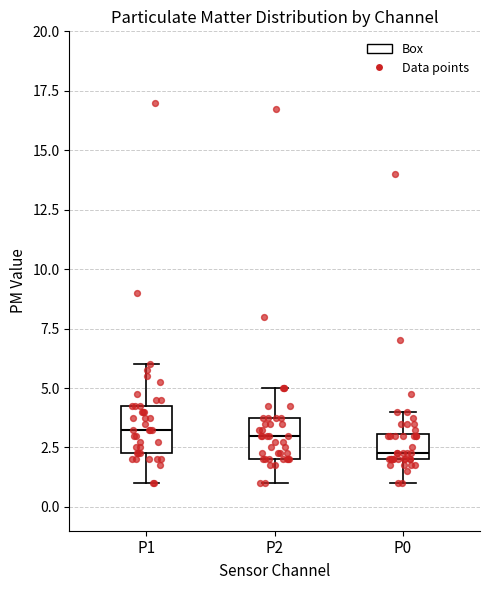

Reading left to right, read every box against the y-axis: the position of its median line, the range the box covers, and the ends of its whiskers. The values are not printed on the chart, so give them approximately, as read against the axis.

P1: median 3.5, box 2.5 to 4.5, whiskers 1.0 to 6.0
P2: median 3.0, box 2.0 to 4.0, whiskers 1.0 to 5.0
P0: median 2.5, box 2.0 to 3.0, whiskers 1.0 to 4.0